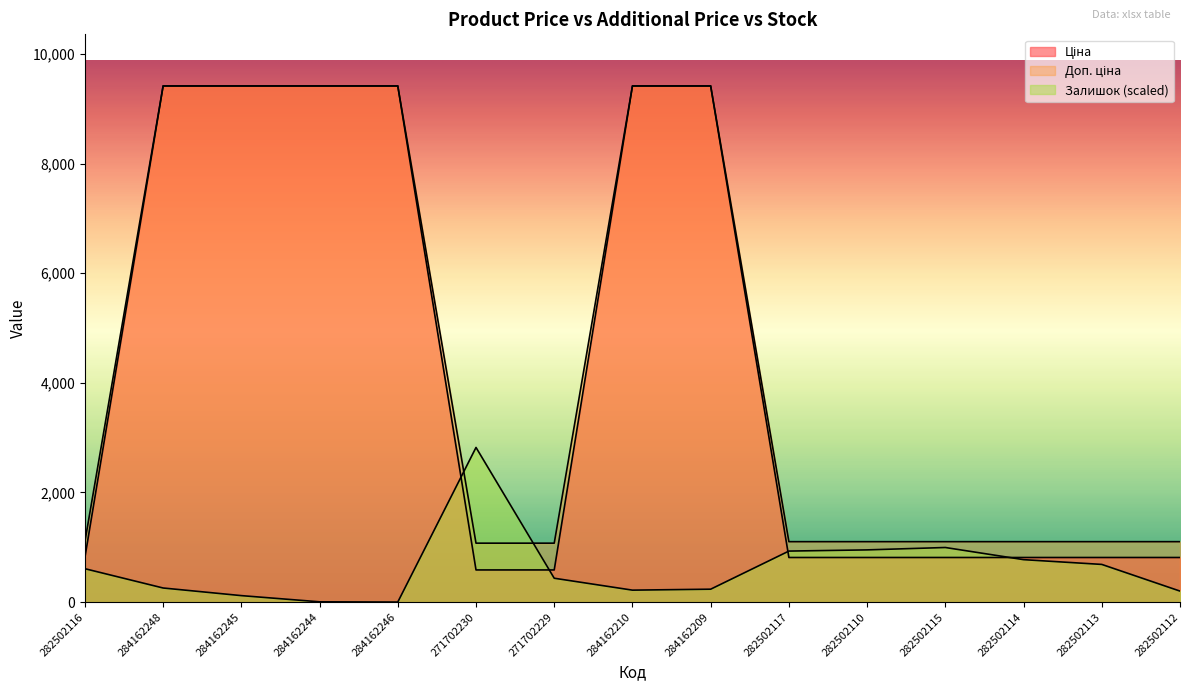

Does the chart display data point markers on the line(s)?

No